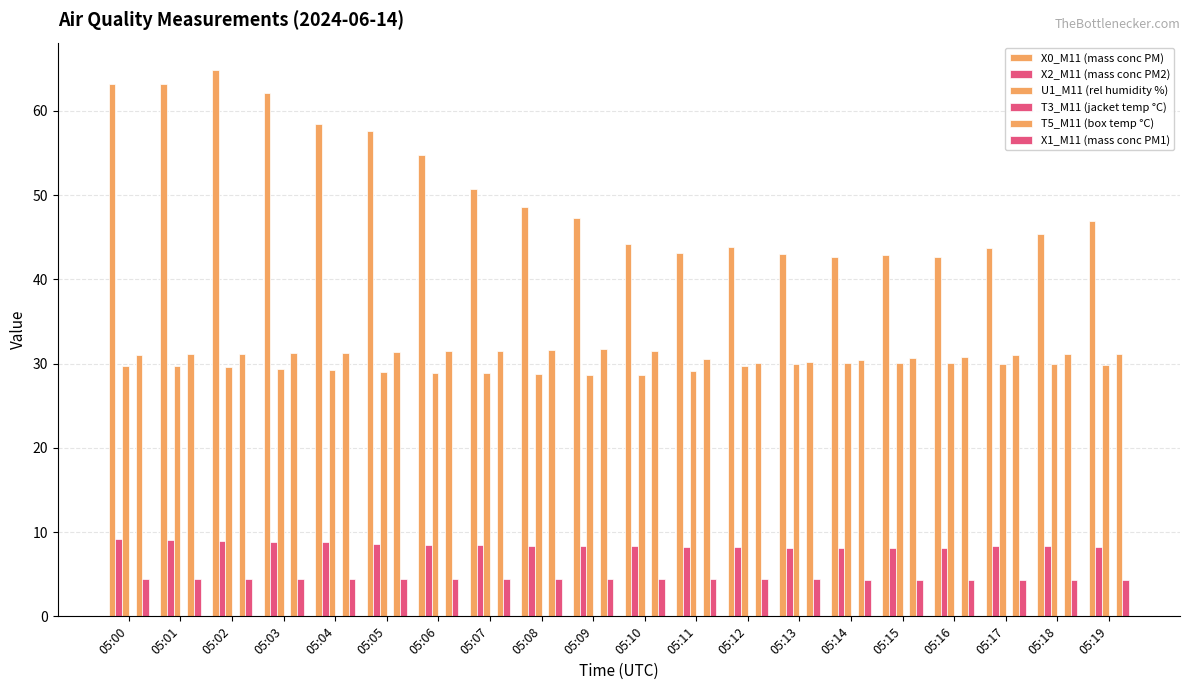

Where is X1_M11 (mass conc PM1) nearest to the value 4?

05:16